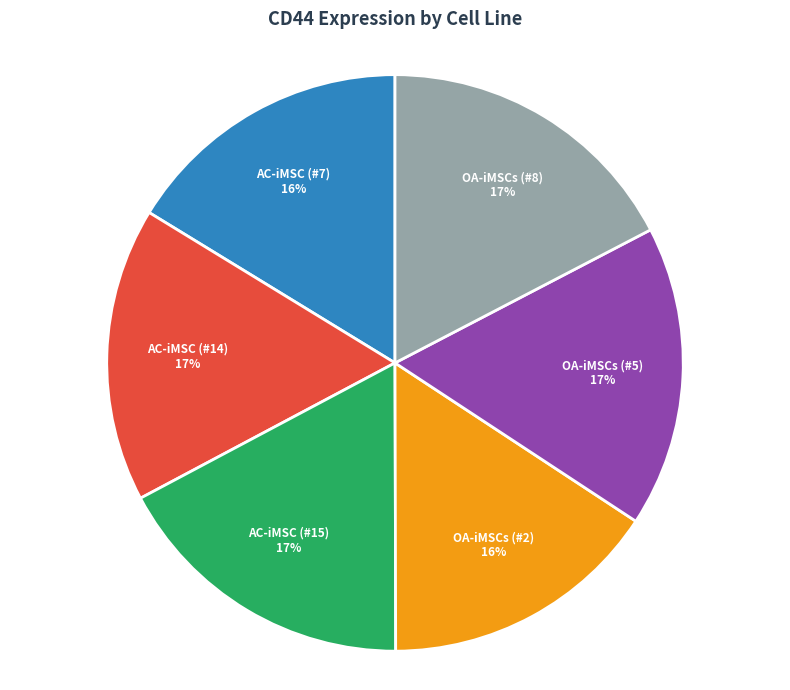

Does any single category account for the majority?

No